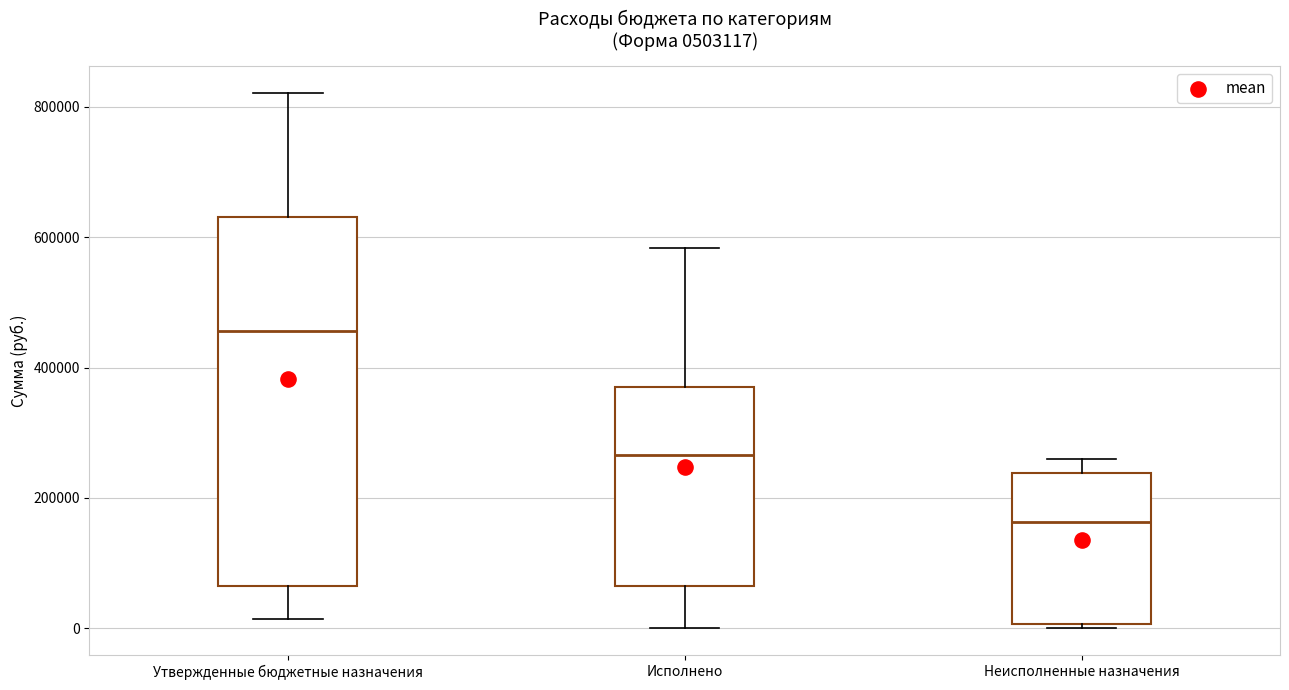

Where does the median line of the box for Неисполненные назначения sit on the y-axis? The values are not printed on the chart, so give them approximately, as read against the axis.

160000